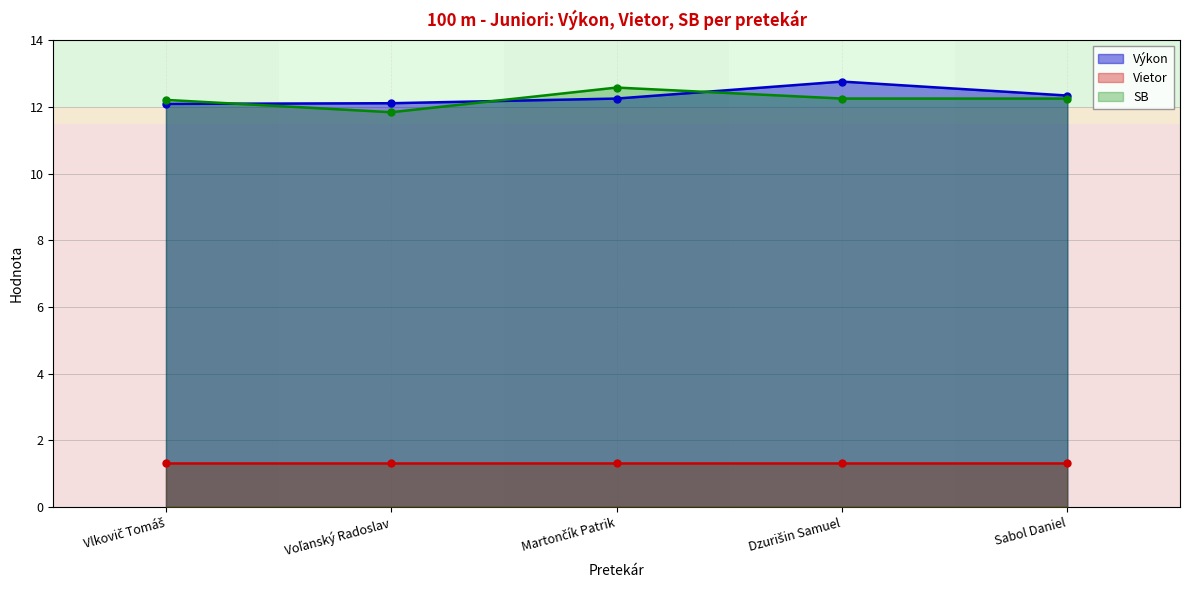

How many values in the SB series are below 12?

1